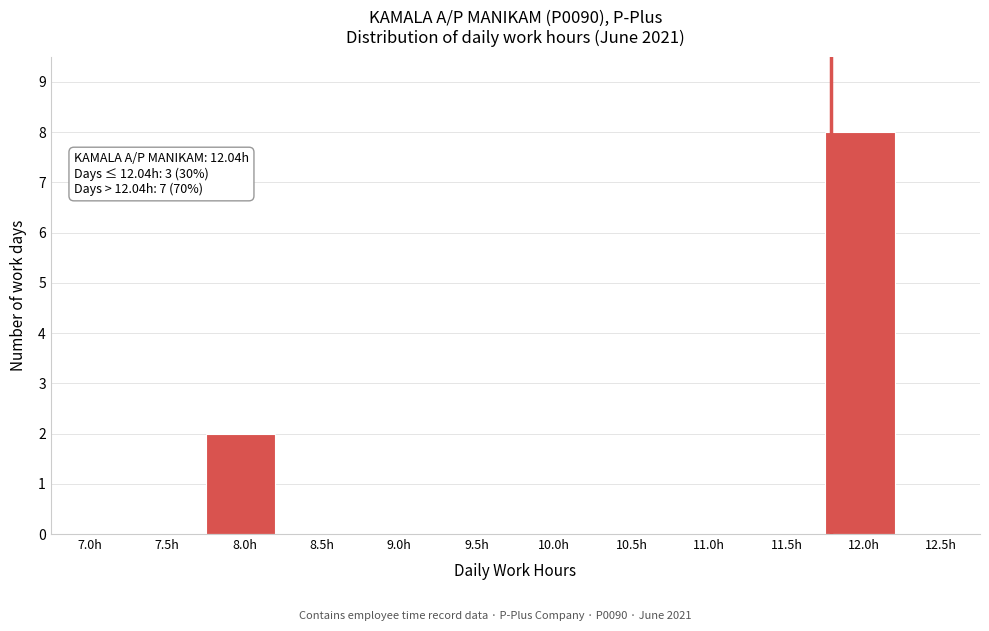

Reading right to left, what are all the values shown in this chart?

12.5h=0	12.0h=8	11.5h=0	11.0h=0	10.5h=0	10.0h=0	9.5h=0	9.0h=0	8.5h=0	8.0h=2	7.5h=0	7.0h=0